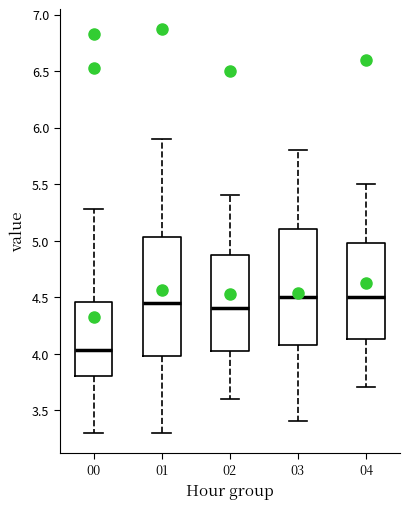

Reading left to right, read every box against the y-axis: the position of its median line, the range the box covers, and the ends of its whiskers. The values are not printed on the chart, so give them approximately, as read against the axis.

00: median 4.05, box 3.80 to 4.45, whiskers 3.30 to 5.30
01: median 4.45, box 4.00 to 5.05, whiskers 3.30 to 5.90
02: median 4.40, box 4.05 to 4.90, whiskers 3.60 to 5.40
03: median 4.50, box 4.10 to 5.10, whiskers 3.40 to 5.80
04: median 4.50, box 4.15 to 5.00, whiskers 3.70 to 5.50